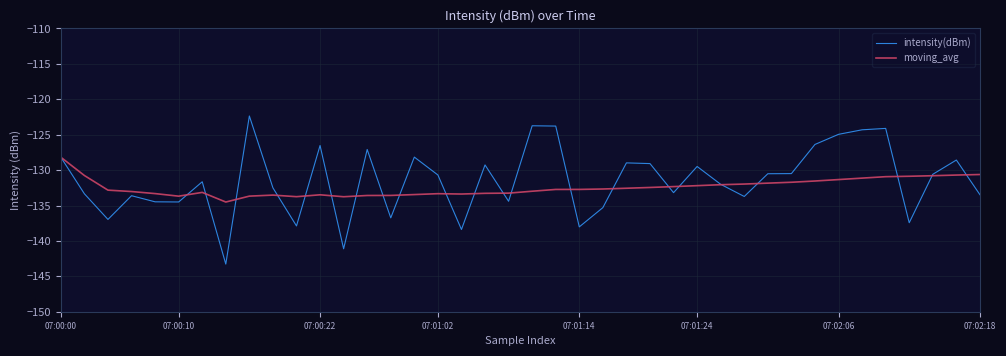

What is the maximum value for moving_avg?

-128.2